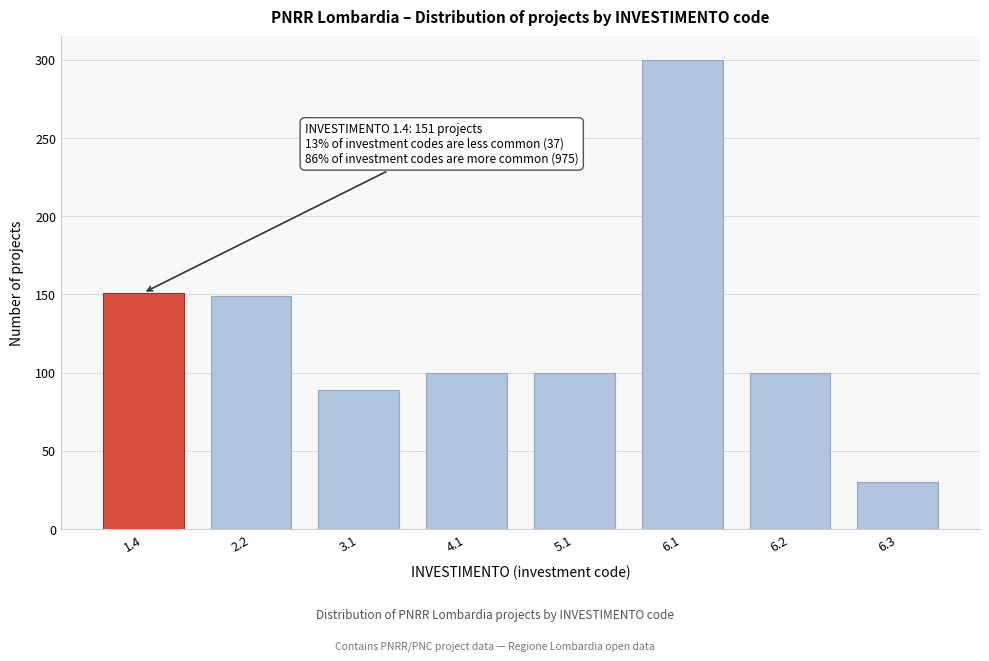

Reading left to right, what are all the values shown in this chart?

1.4=151	2.2=149	3.1=89	4.1=100	5.1=100	6.1=300	6.2=100	6.3=30